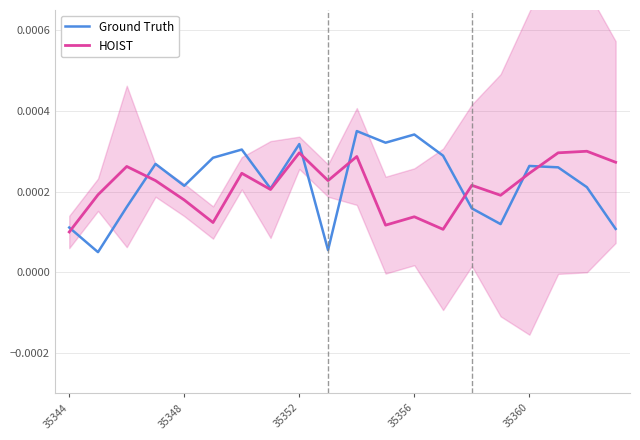

List the series in order of their overall mean, highest first.

Ground Truth, HOIST